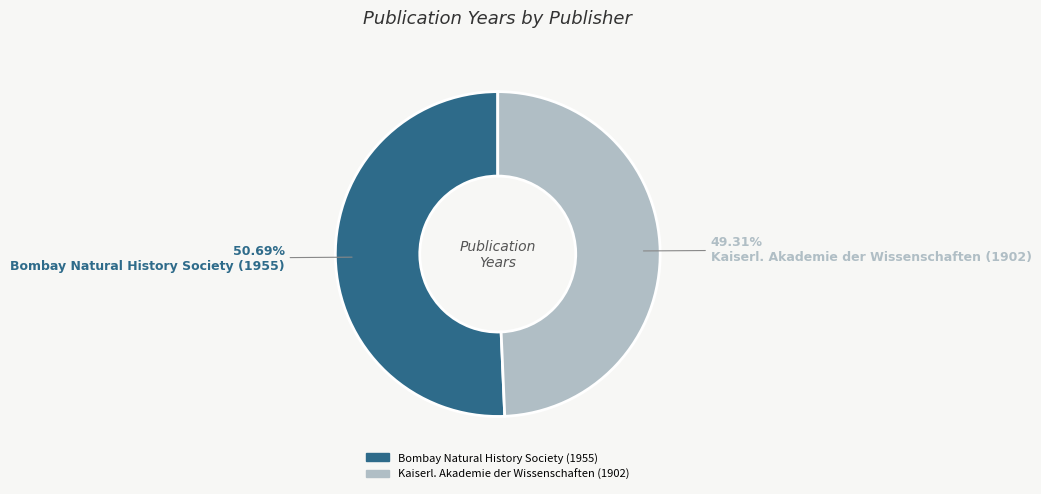

What percentage is the Kaiserl. Akademie der Wissenschaften (1902) slice, to the nearest percent?

49%